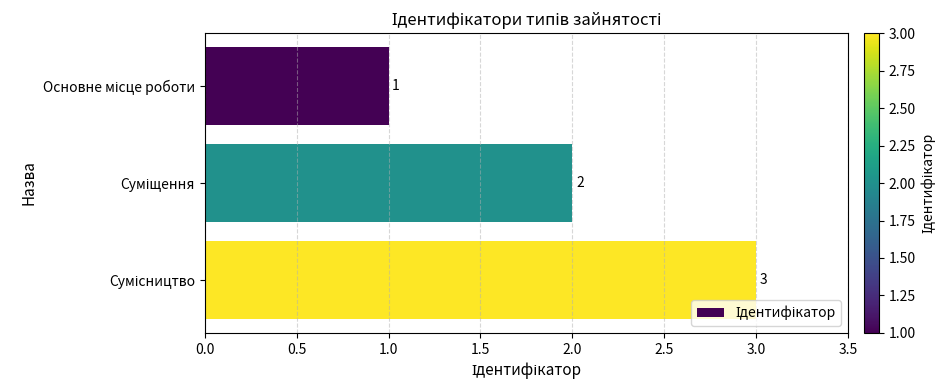

What is the greatest value displayed?

3